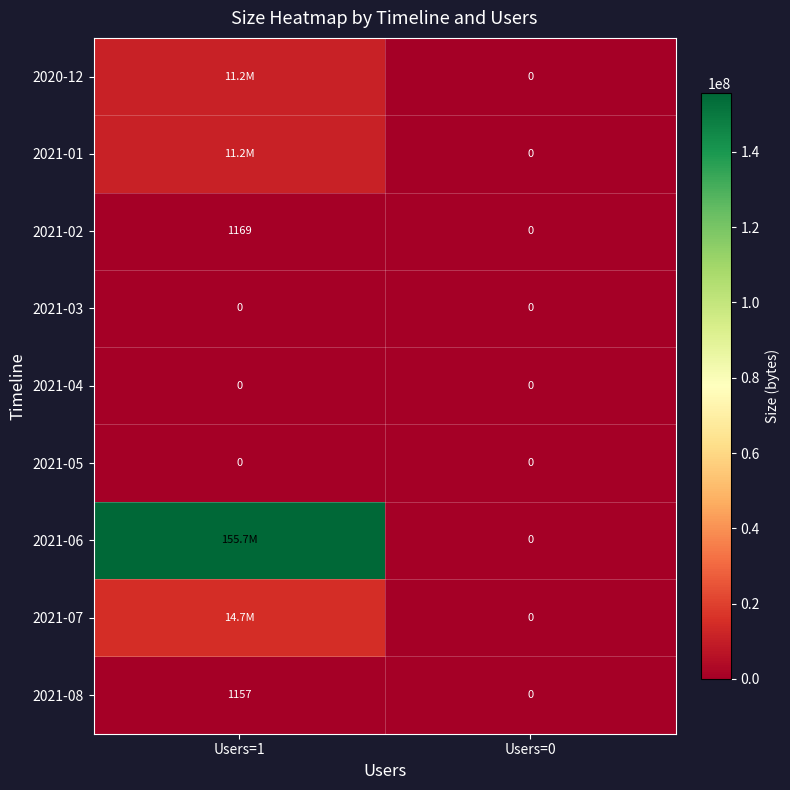

Is the value of 2021-05 at Users=0 greater than the value of 2021-08 at Users=1?

No